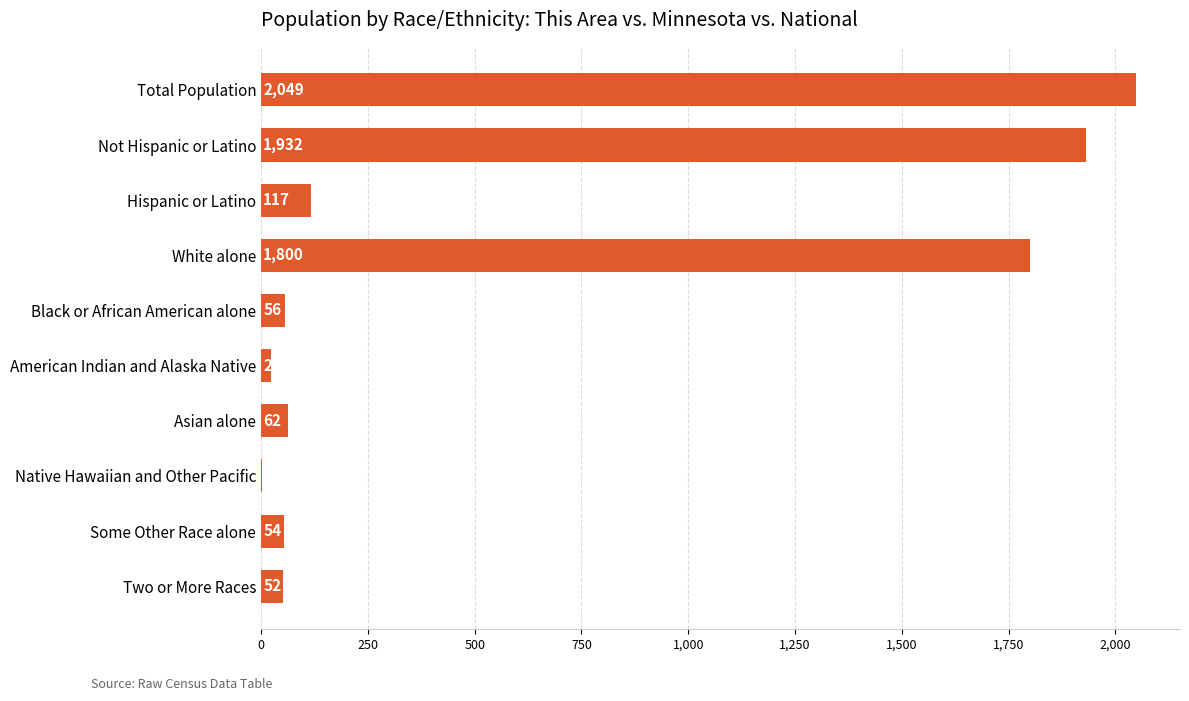

What is the sum of all values?

6147